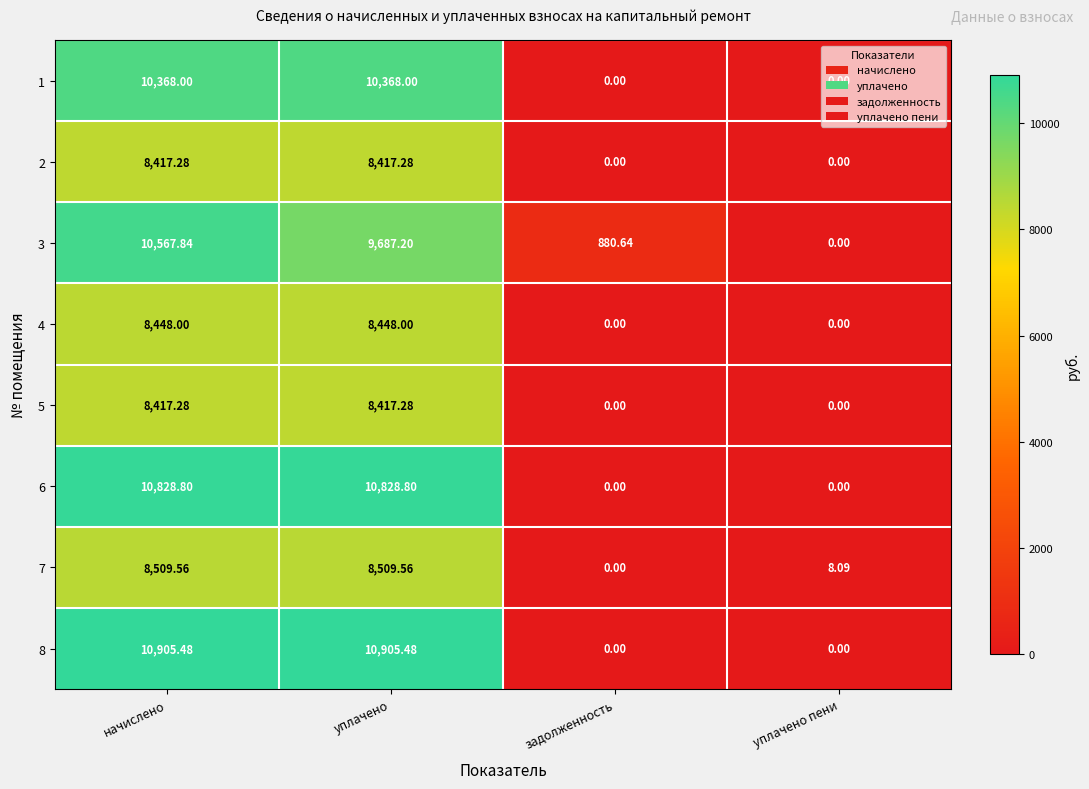

Is the value of 5 at начислено greater than the value of 8 at задолженность?

Yes